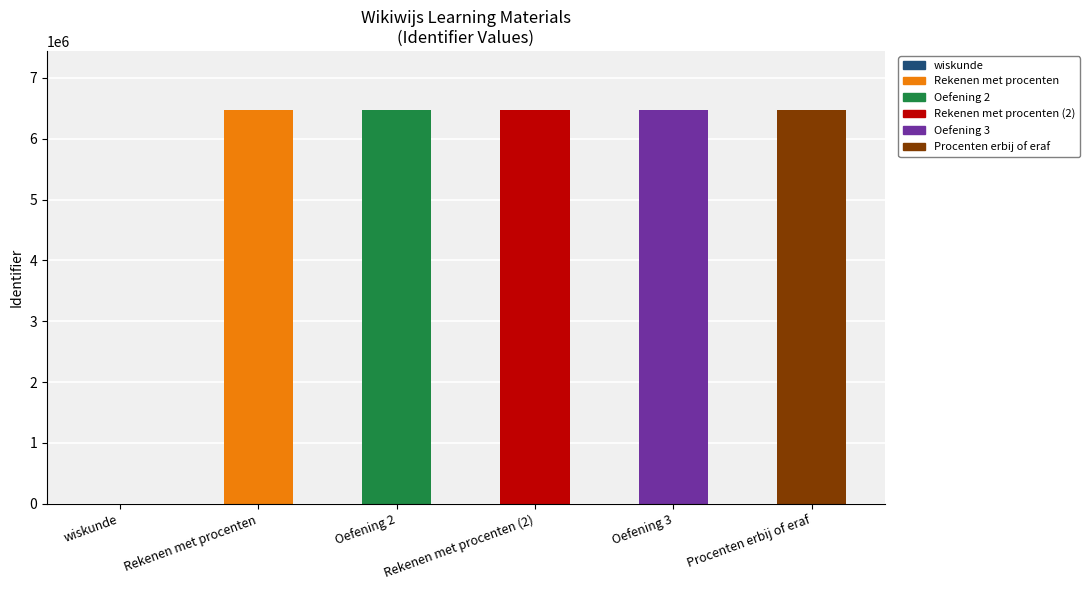

What is the sum of all values?

32355170